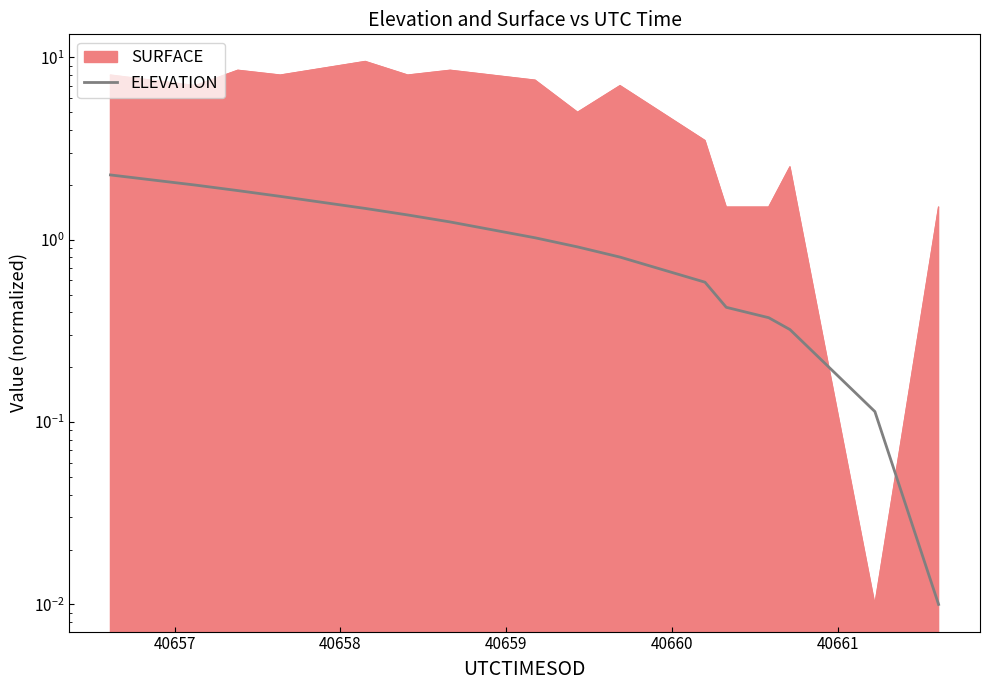

True or false: the data has more than 0 interior local peaks.

False